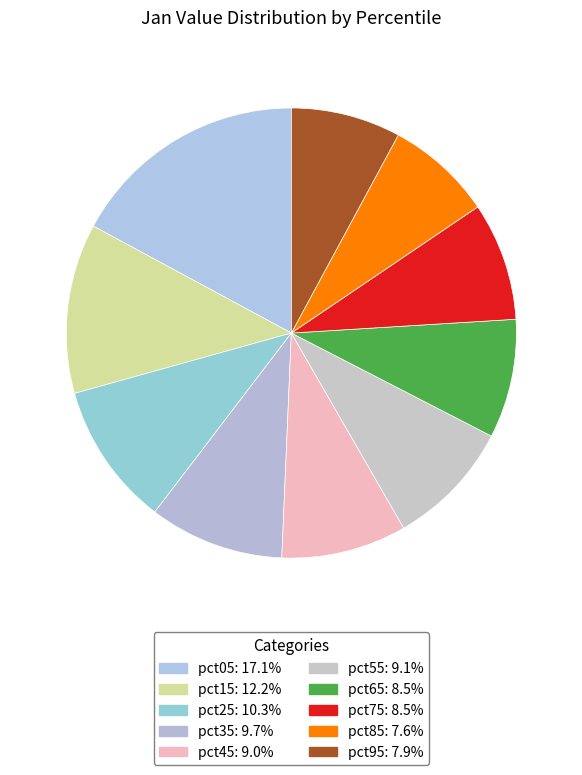

Is pct65 the majority of the pie?

No